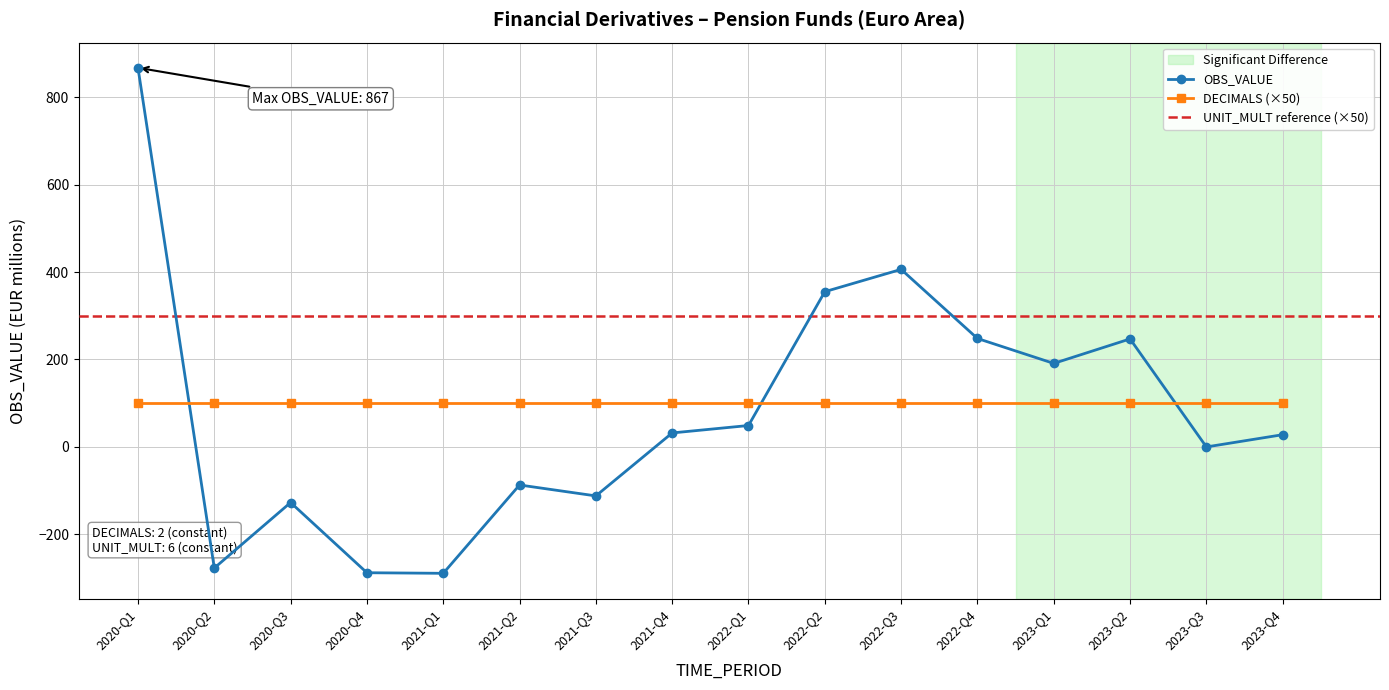

Between 2020-Q3 and 2022-Q2, which series saw the biggest shift?

OBS_VALUE